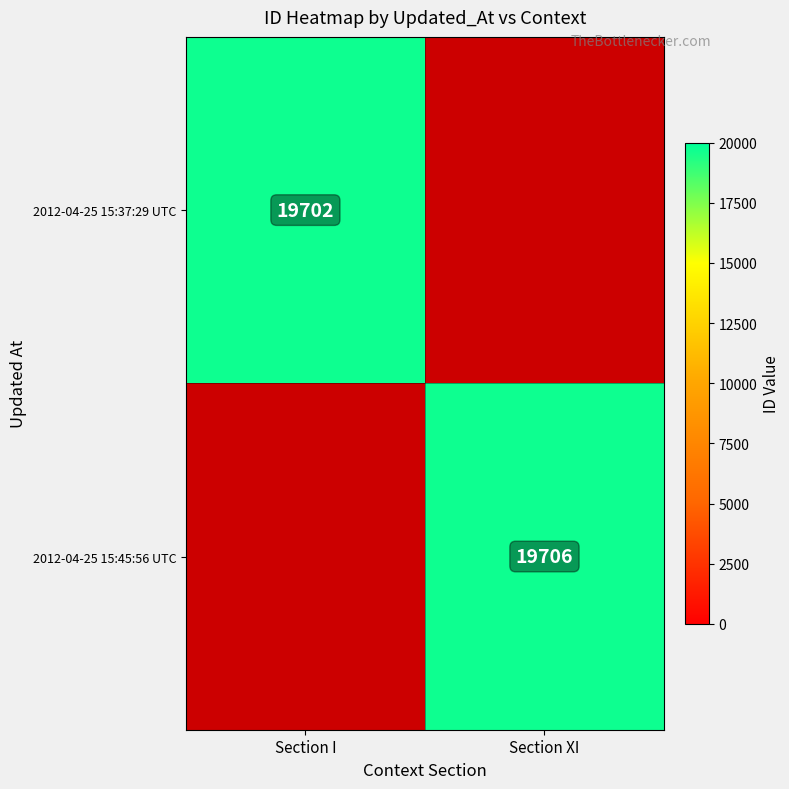

Is it true that 2012-04-25 15:45:56 UTC equals 31858 at Section XI?

False